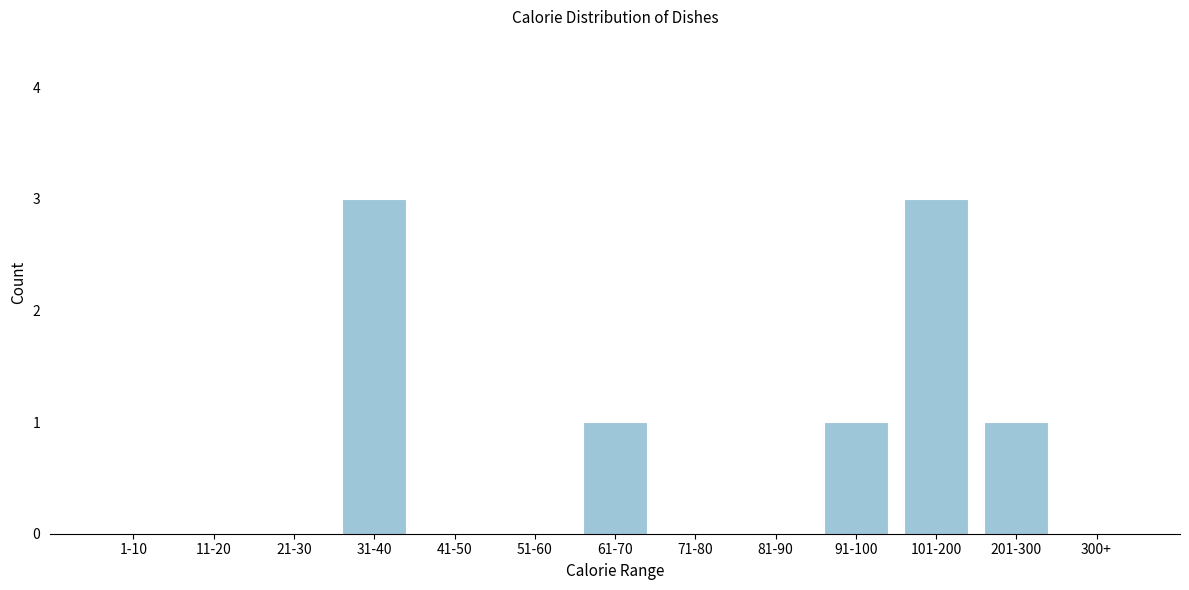

Reading left to right, transcribe all the data shown in this chart.

1-10=0	11-20=0	21-30=0	31-40=3	41-50=0	51-60=0	61-70=1	71-80=0	81-90=0	91-100=1	101-200=3	201-300=1	300+=0